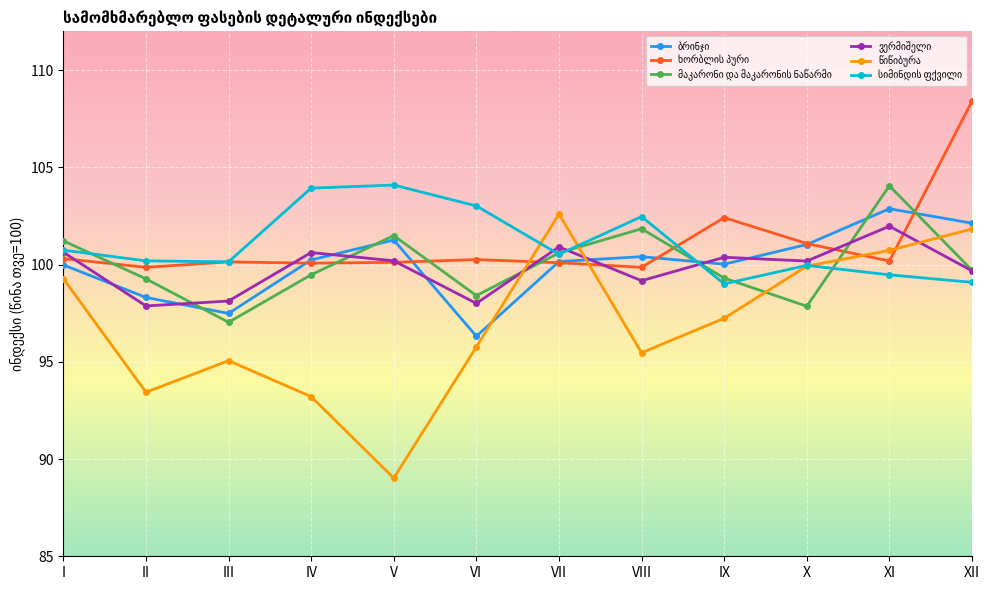

What is the total value across all series at VII?

604.9